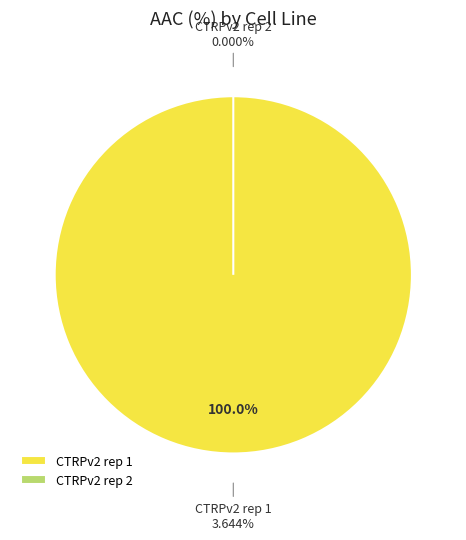

To the nearest percent, what is the difference between the CTRPv2 rep 1 and CTRPv2 rep 2 slice percentages?

100%